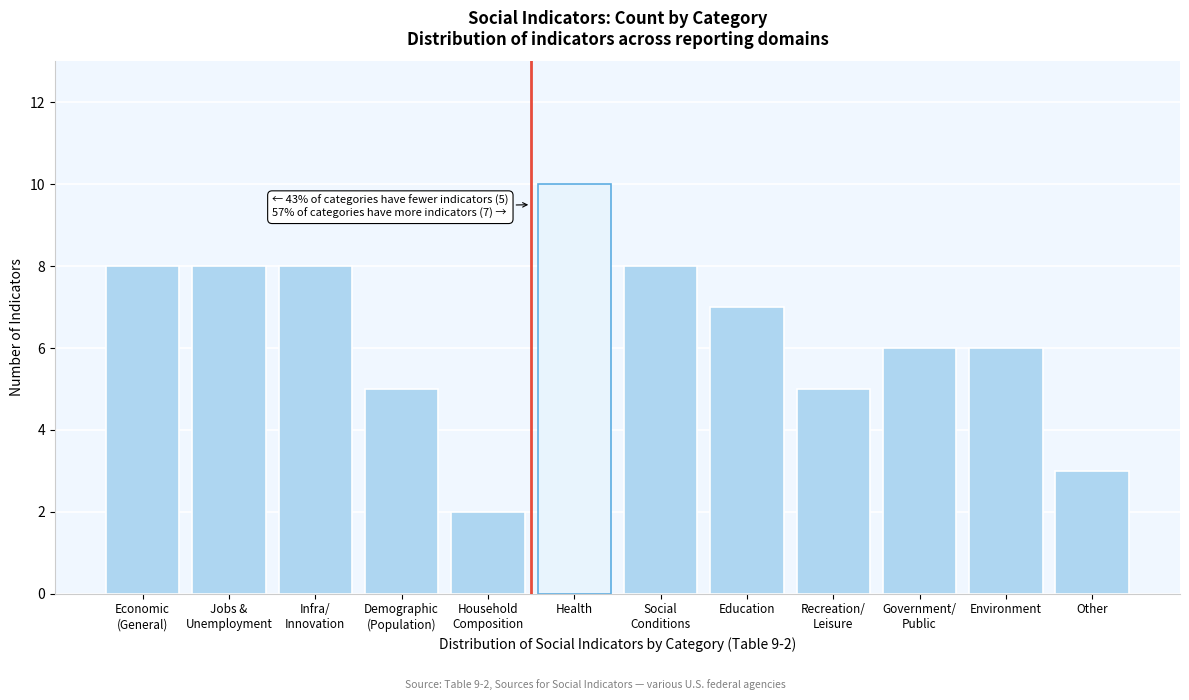

Reading left to right, list all the values displayed in this chart.

8	8	8	5	2	10	8	7	5	6	6	3